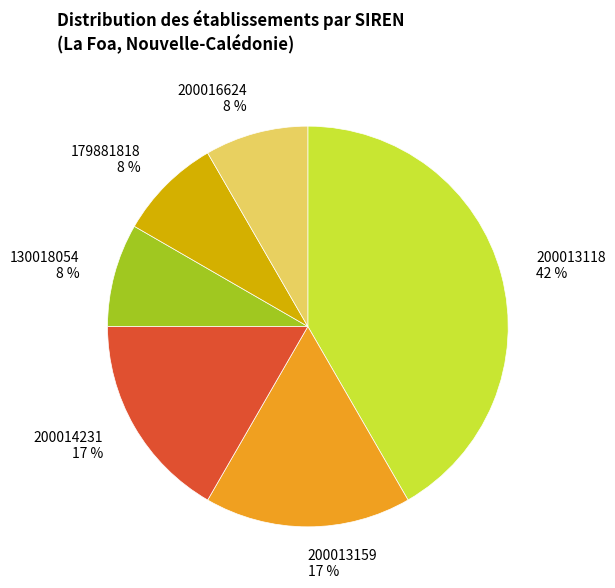

To the nearest percent, what portion does 200016624 8 % represent?

8%